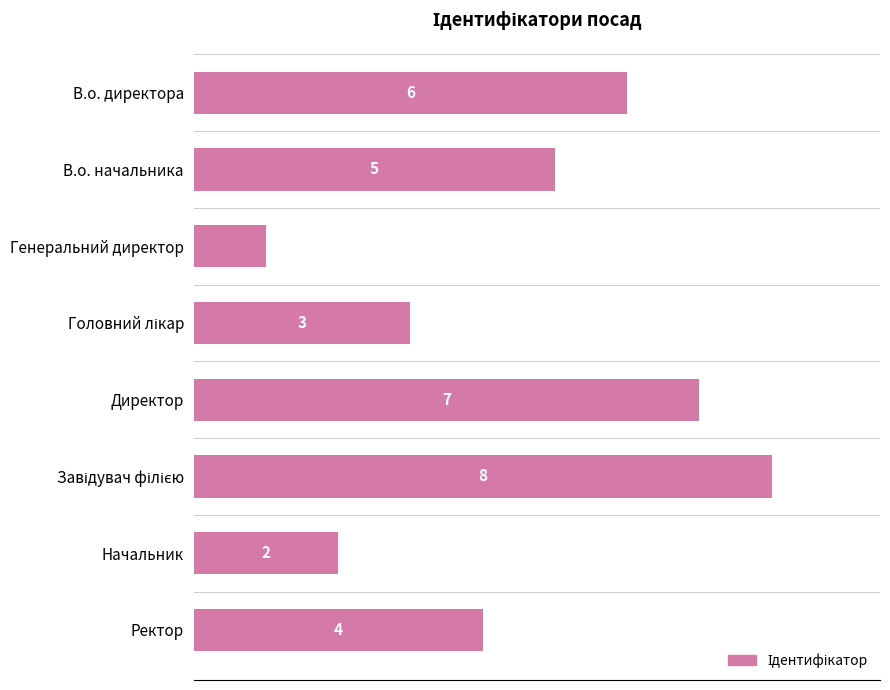

How many bars are there in total?

8